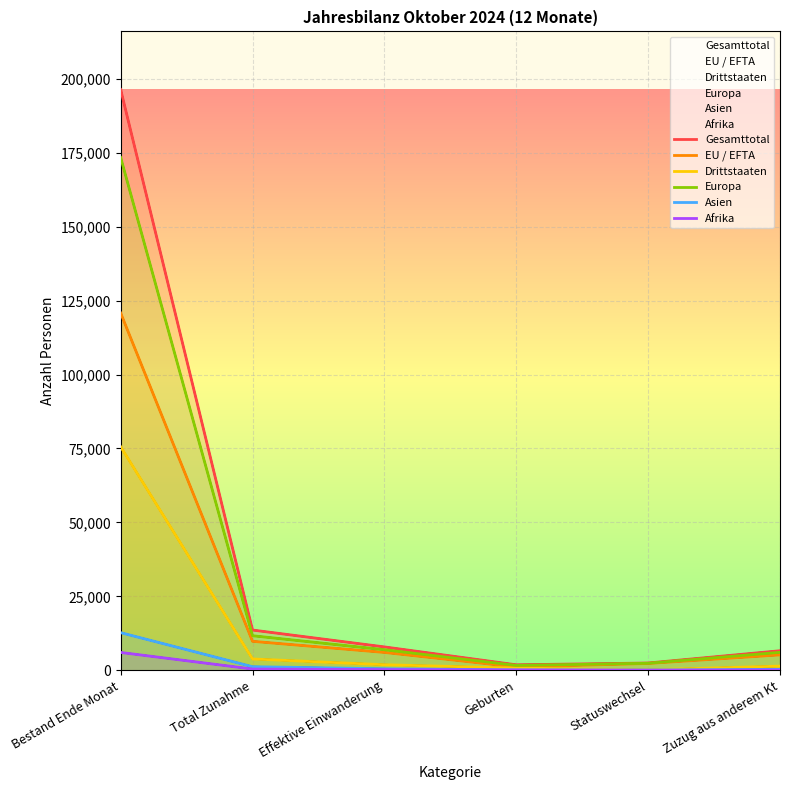

At which label does Gesamttotal first exceed 7881?

Bestand Ende Monat